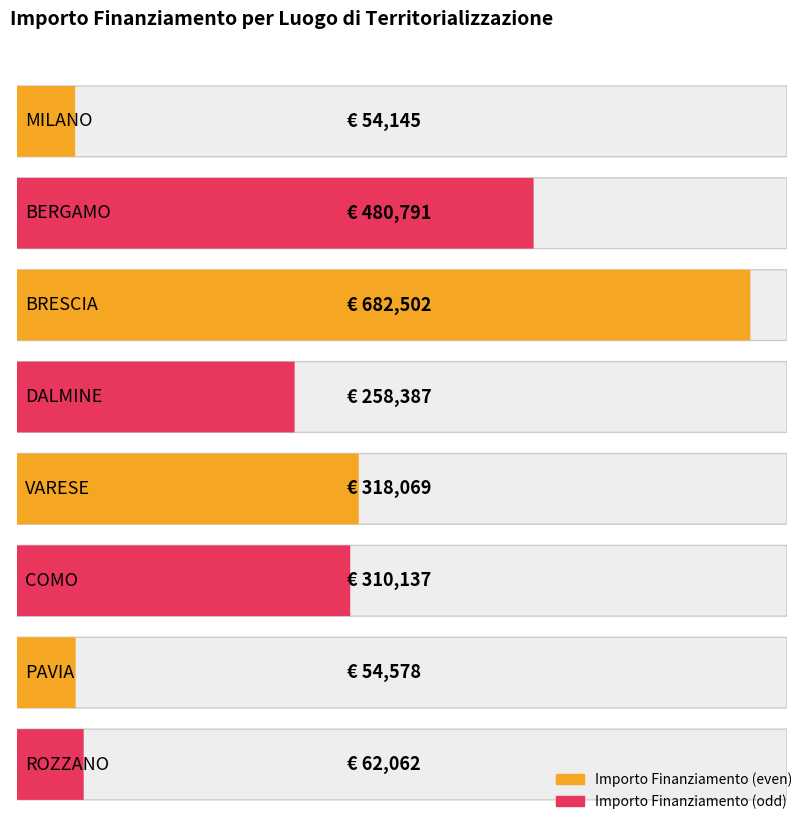

Which category has the highest value across all series?

BRESCIA